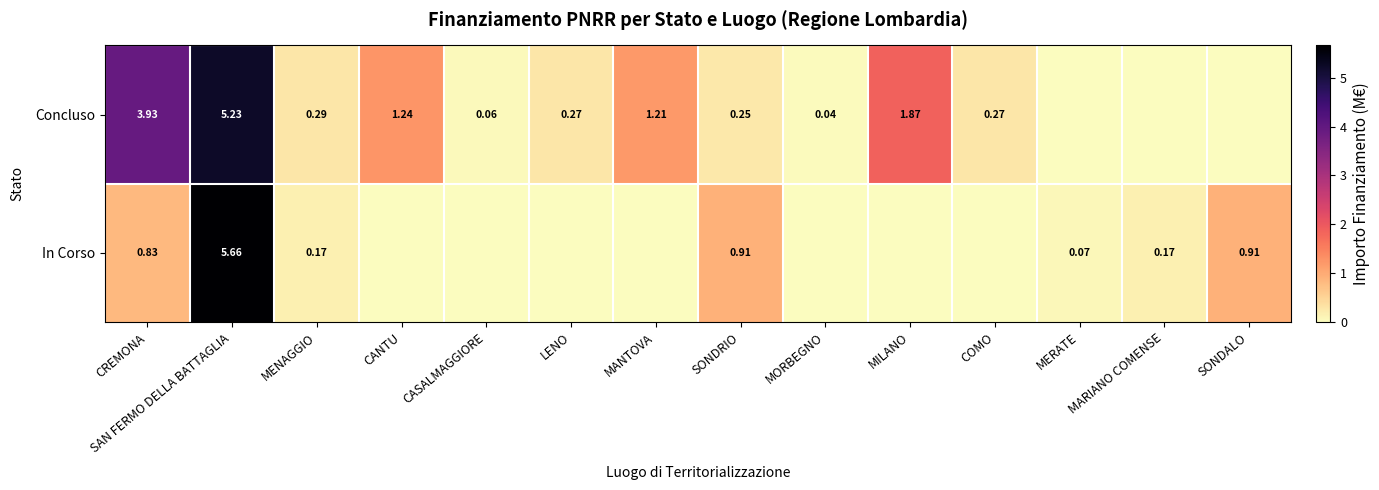

At SAN FERMO DELLA BATTAGLIA, list the series in order from largest to smallest.

In Corso, Concluso